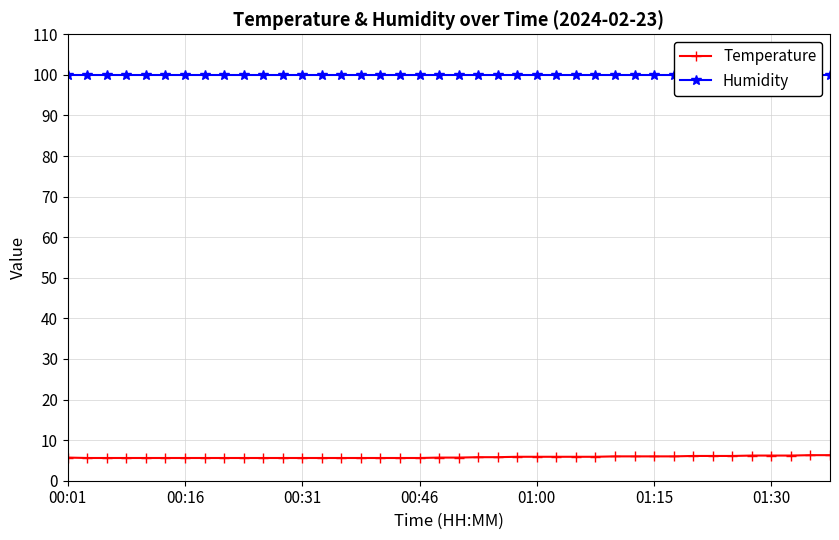

What is the lowest value of the Temperature series?

5.6